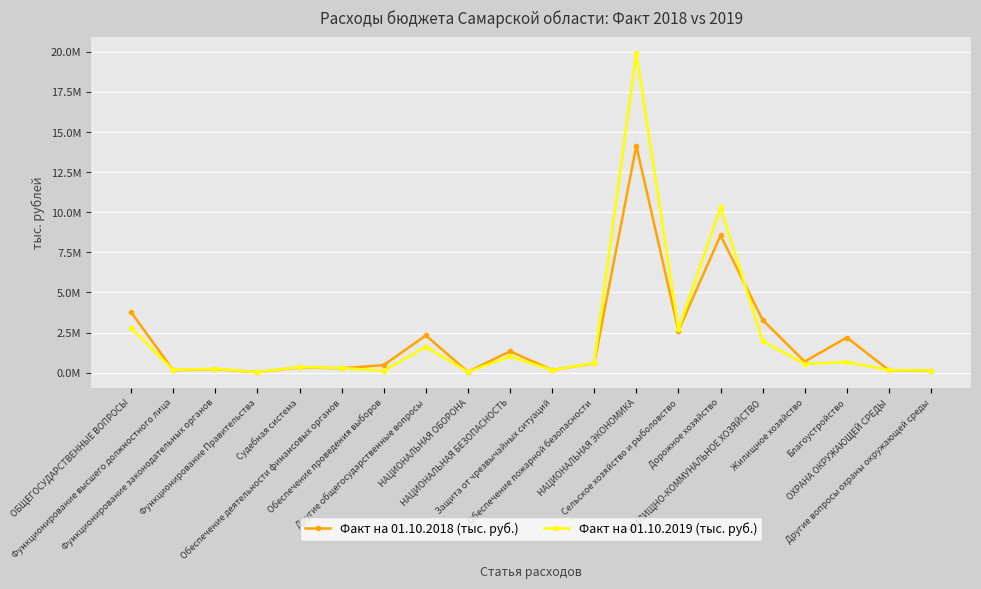

How many values in the Факт на 01.10.2018 (тыс. руб.) series are below 582201?

10